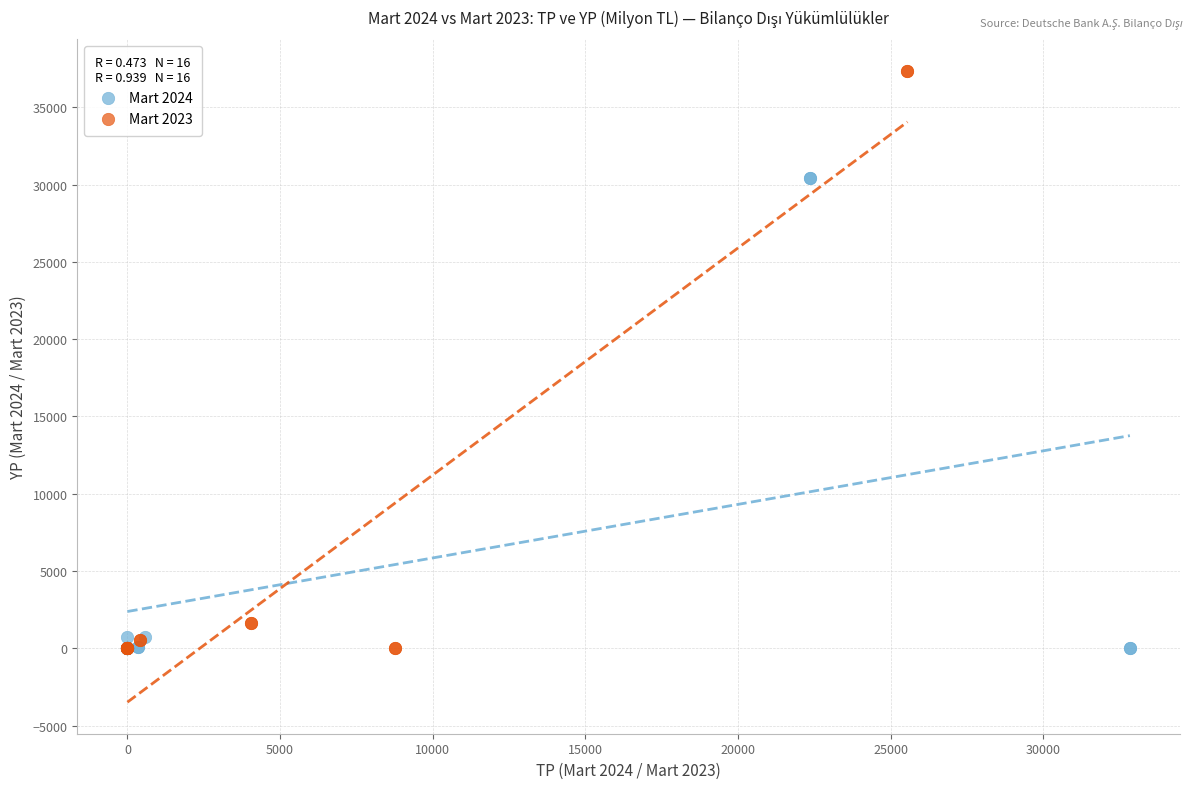

Which series contains the highest Y value?

Mart 2023